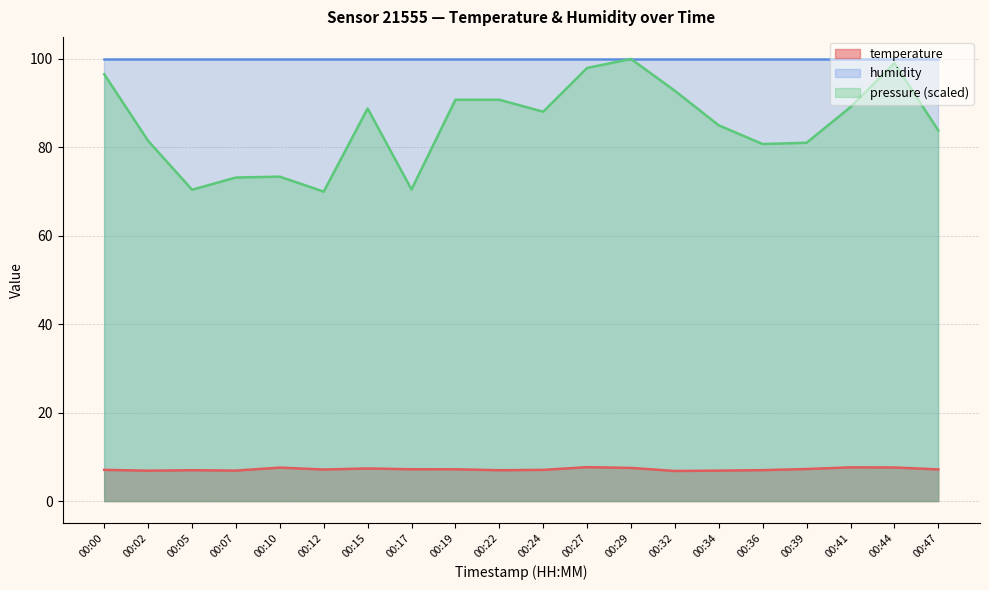

Rank the series at 00:24 from lowest to highest value.

temperature, pressure (scaled), humidity